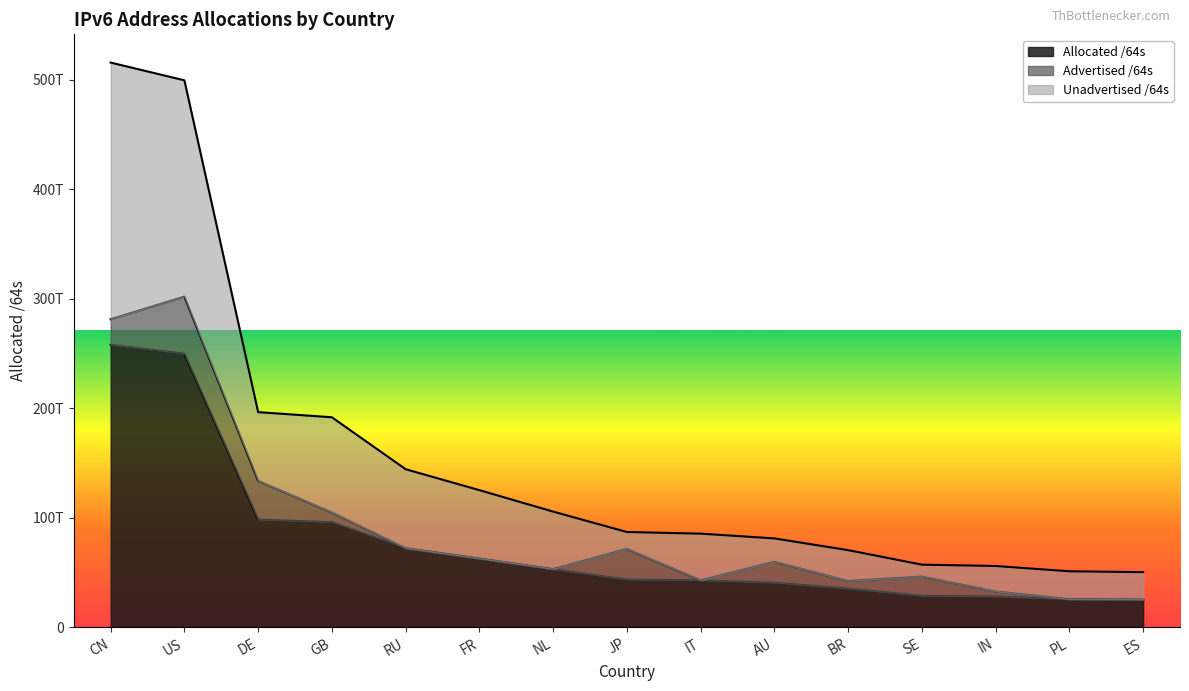

Between RU and BR, which series saw the biggest shift?

Unadvertised /64s